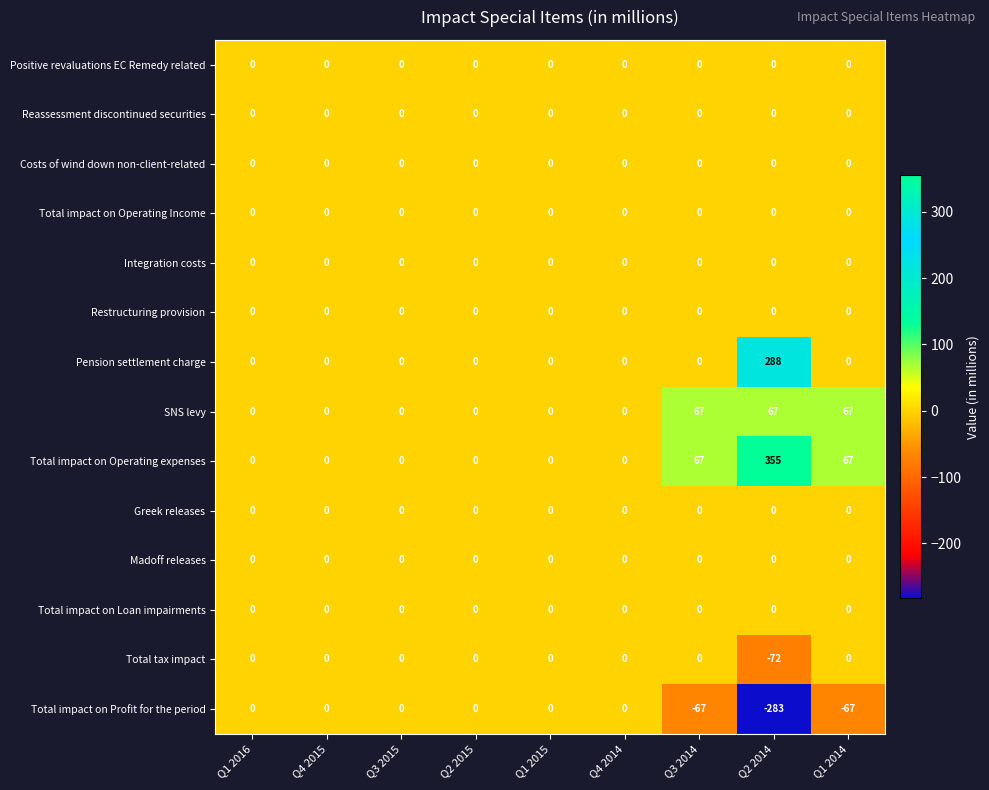

Is it true that Total impact on Operating expenses equals 0 at Q2 2015?

True